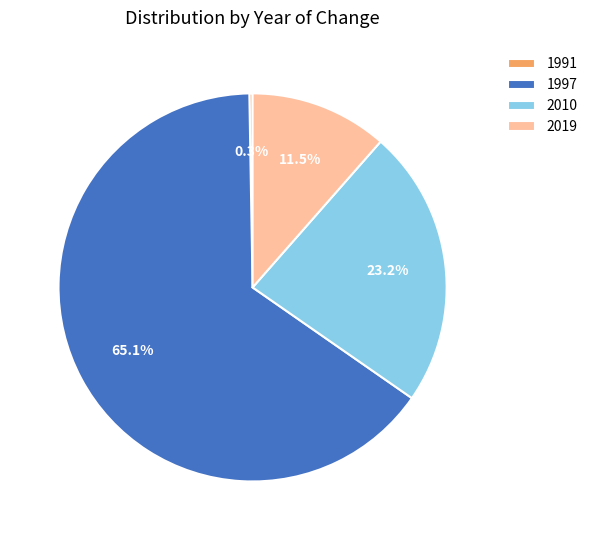

What is the largest slice in the pie chart?

1997